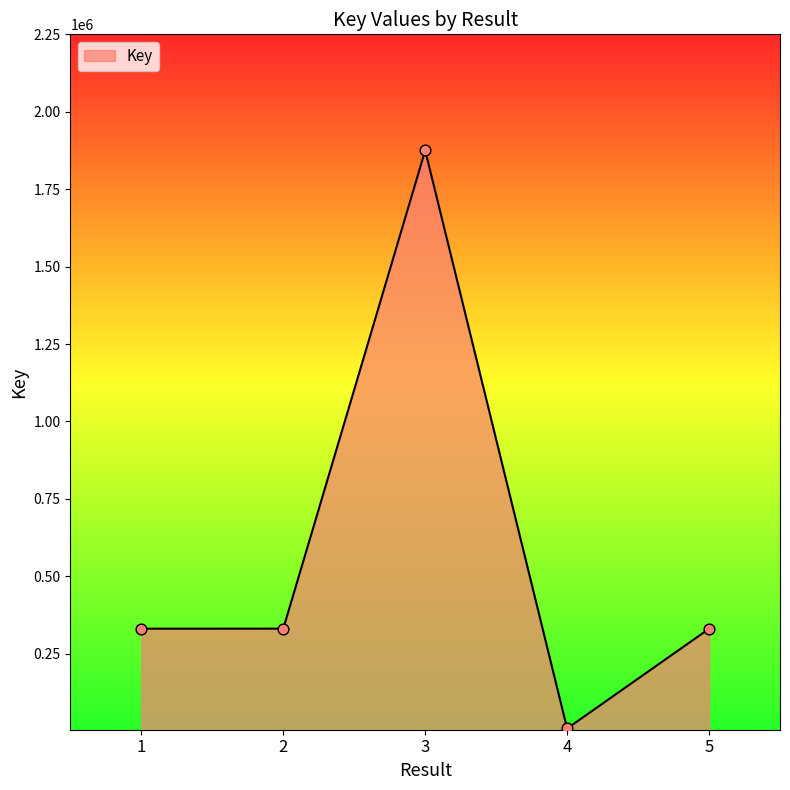

What is the change in value from 2 to 3?

+1544806